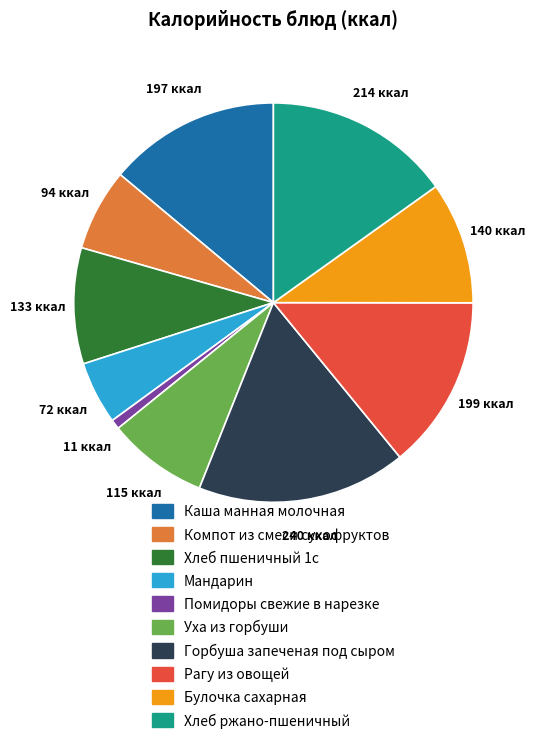

Approximately how many times larger is the value at Помидоры свежие в нарезке compared to Компот из смеси сухофруктов?

0.1